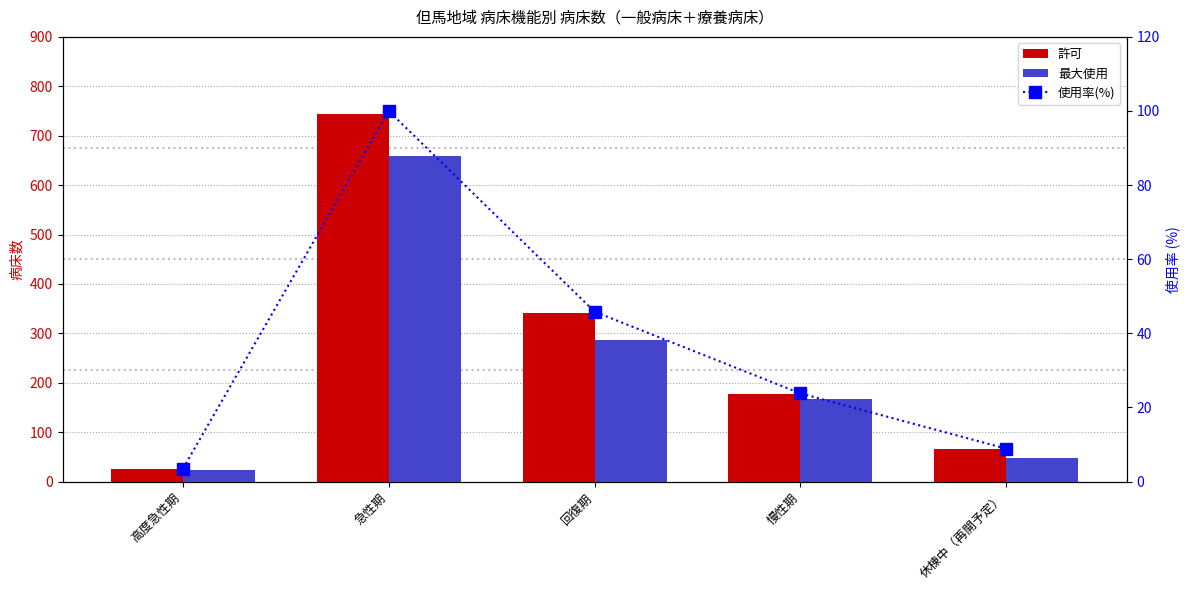

What is the minimum value for 使用率(%)?

3.5